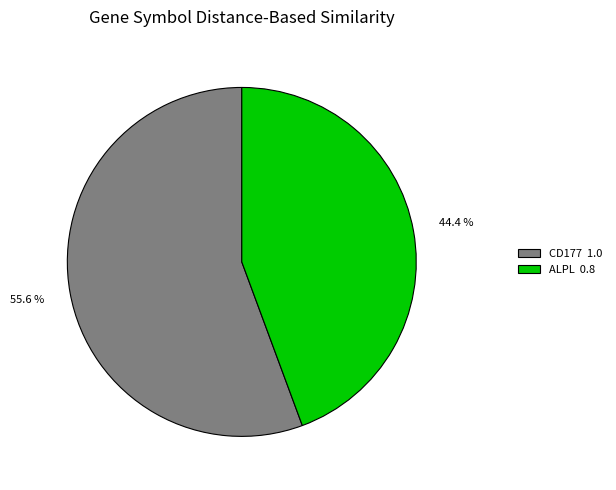

True or false: ALPL accounts for 33% of the total.

False